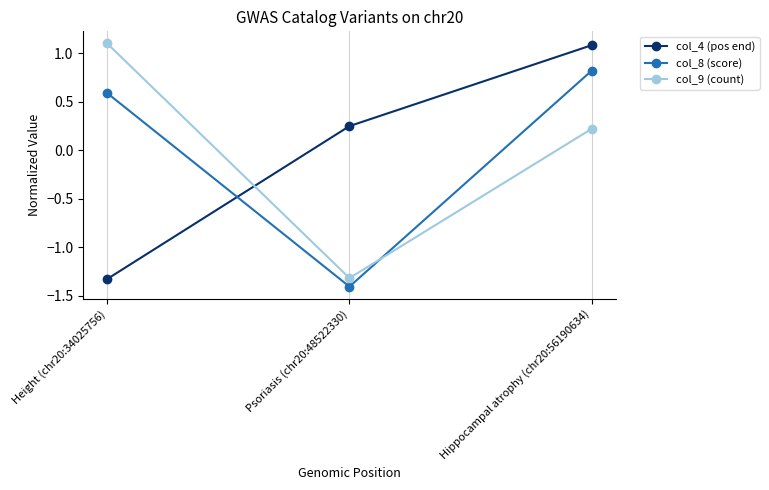

At how many categories does at least one series exceed 0?

3